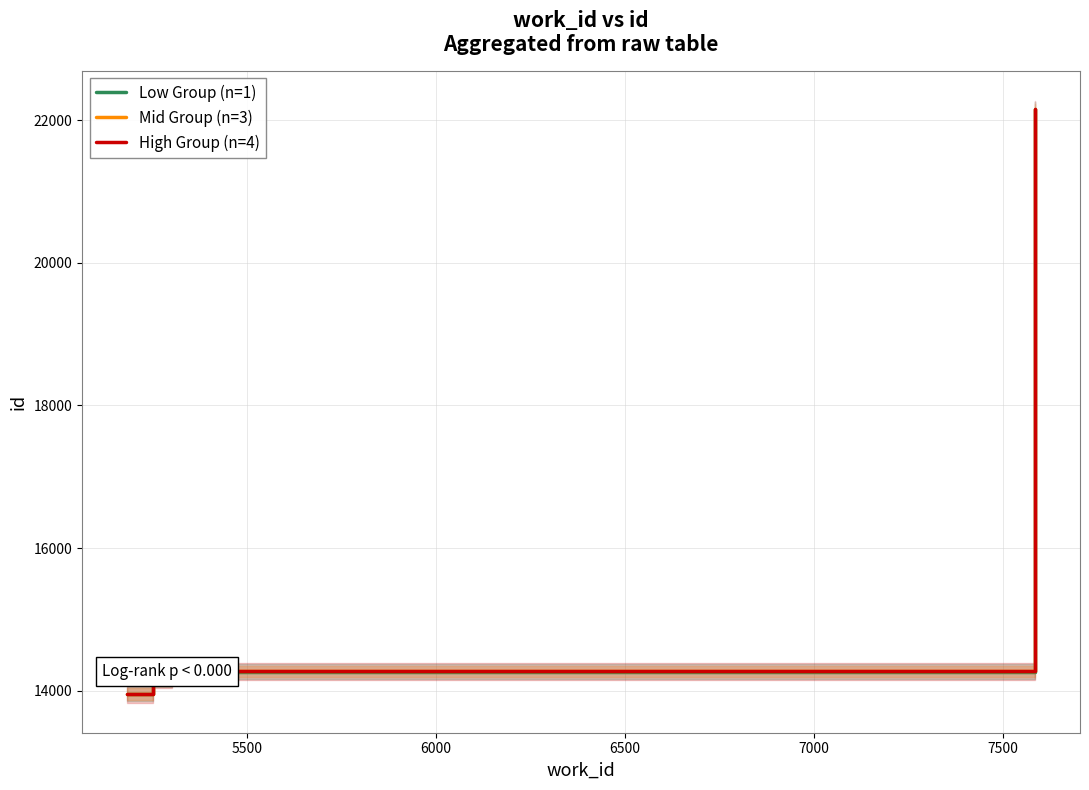

How many lines are shown in the chart?

3